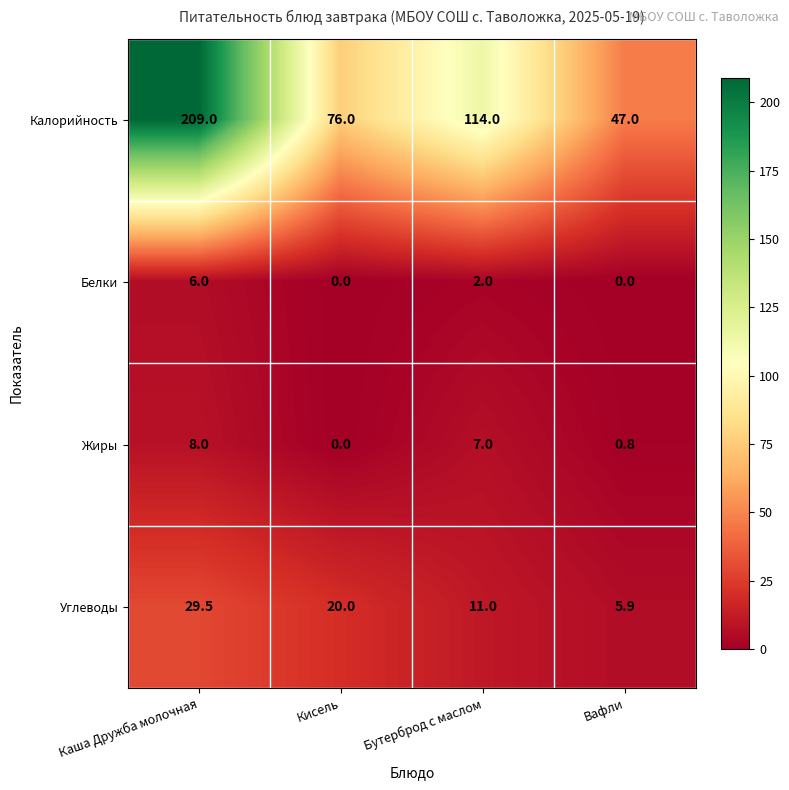

At which category is the sum across all series the highest?

Каша Дружба молочная